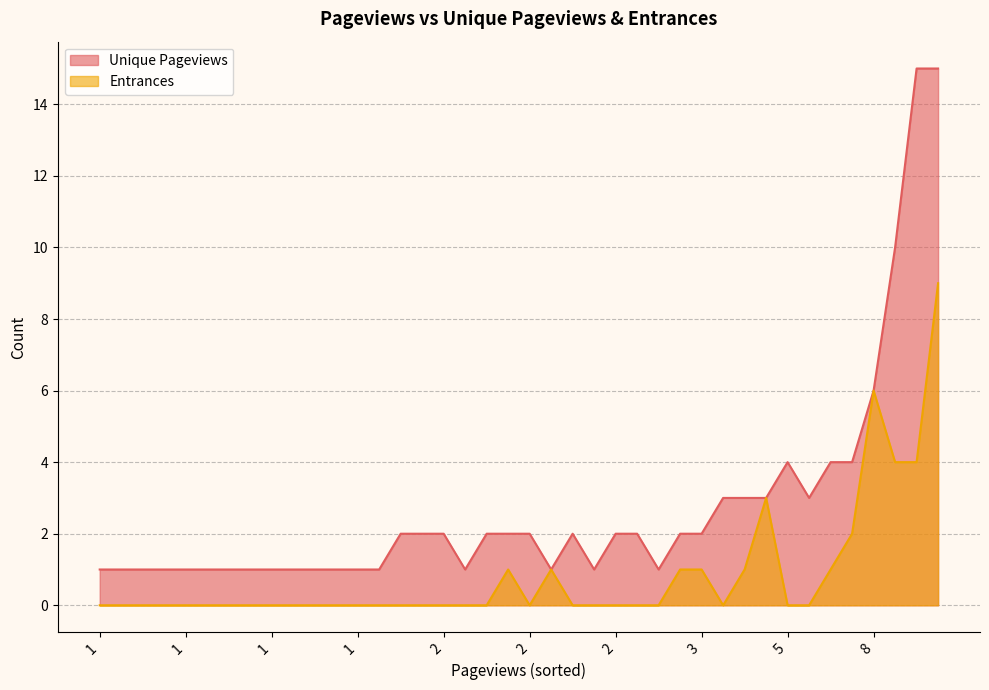

List the series in order of their overall mean, highest first.

Unique Pageviews, Entrances